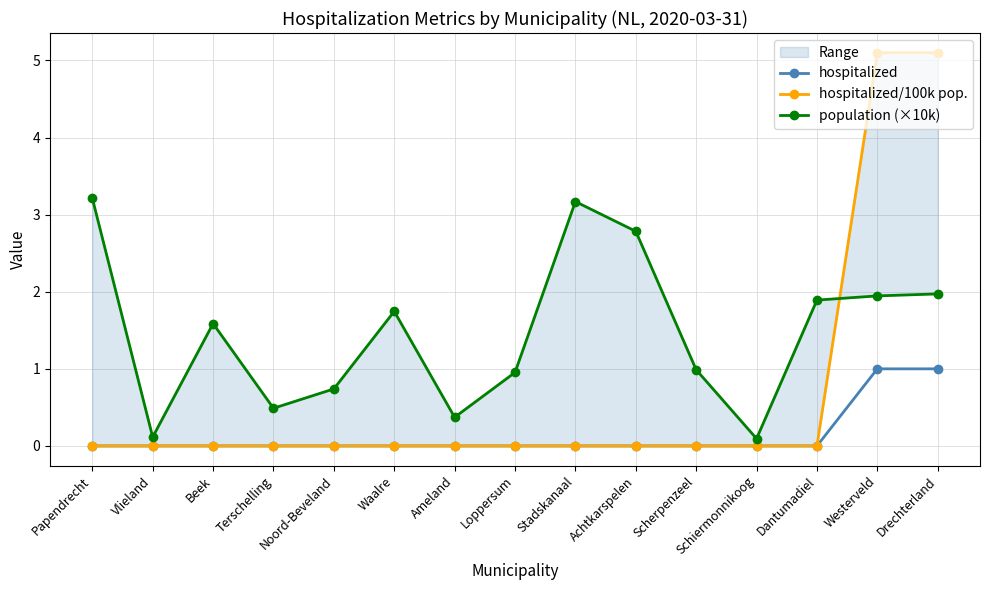

How many lines are shown in the chart?

3